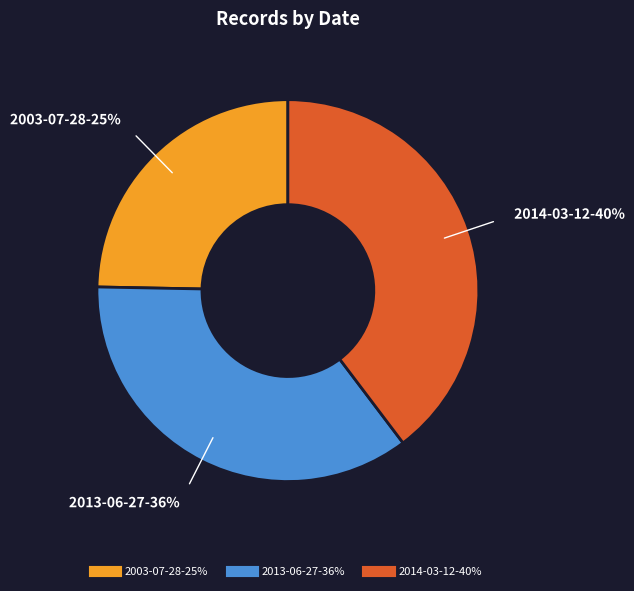

Does any single category account for the majority?

No